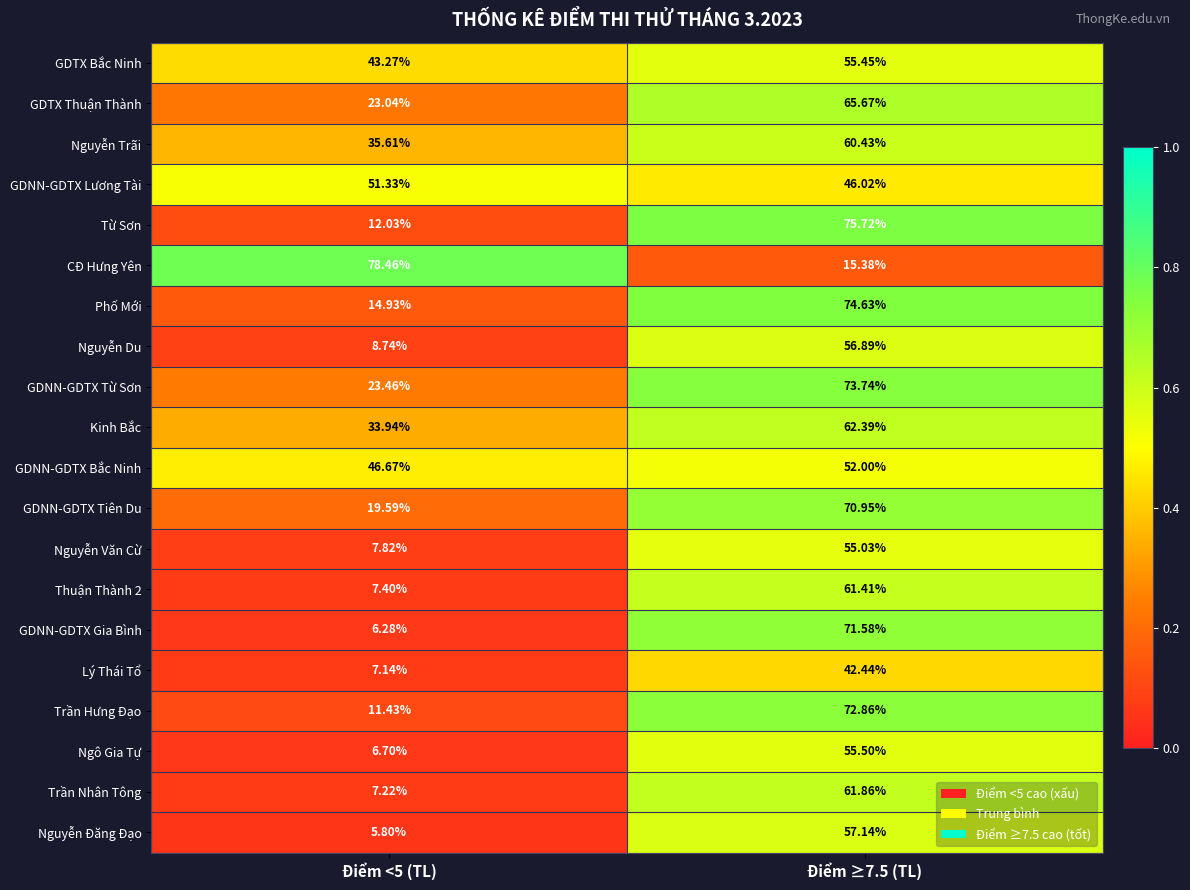

What is the total value across all series at Điểm <5 (TL)?

450.9